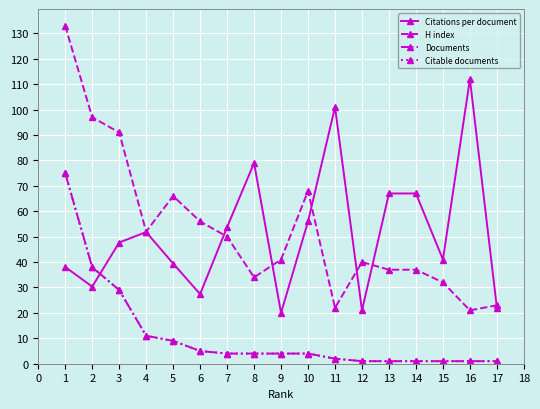

Is this an area chart (filled region under the line)?

No